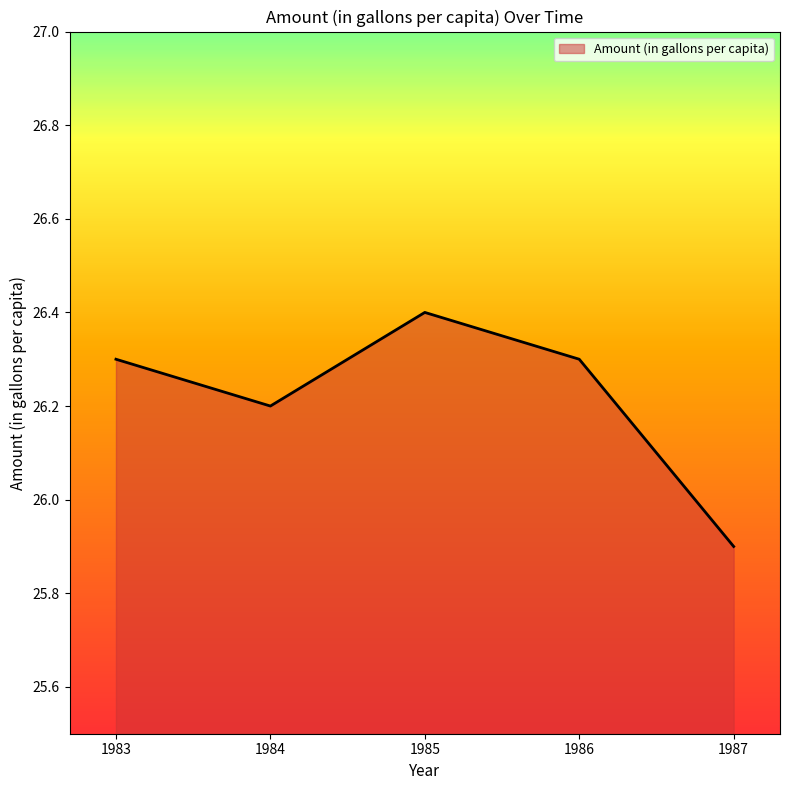

At which category does the data reach its first local valley?

1984